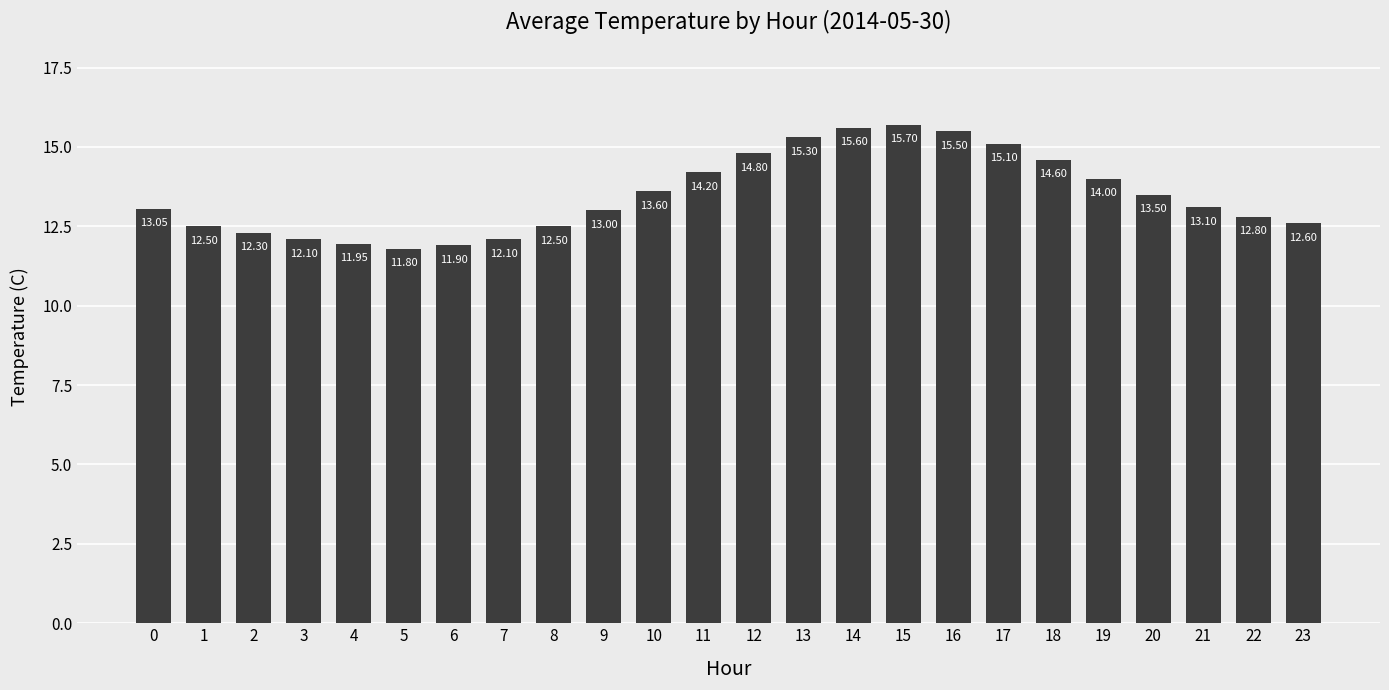

Which label corresponds to the smallest value in the chart?

5